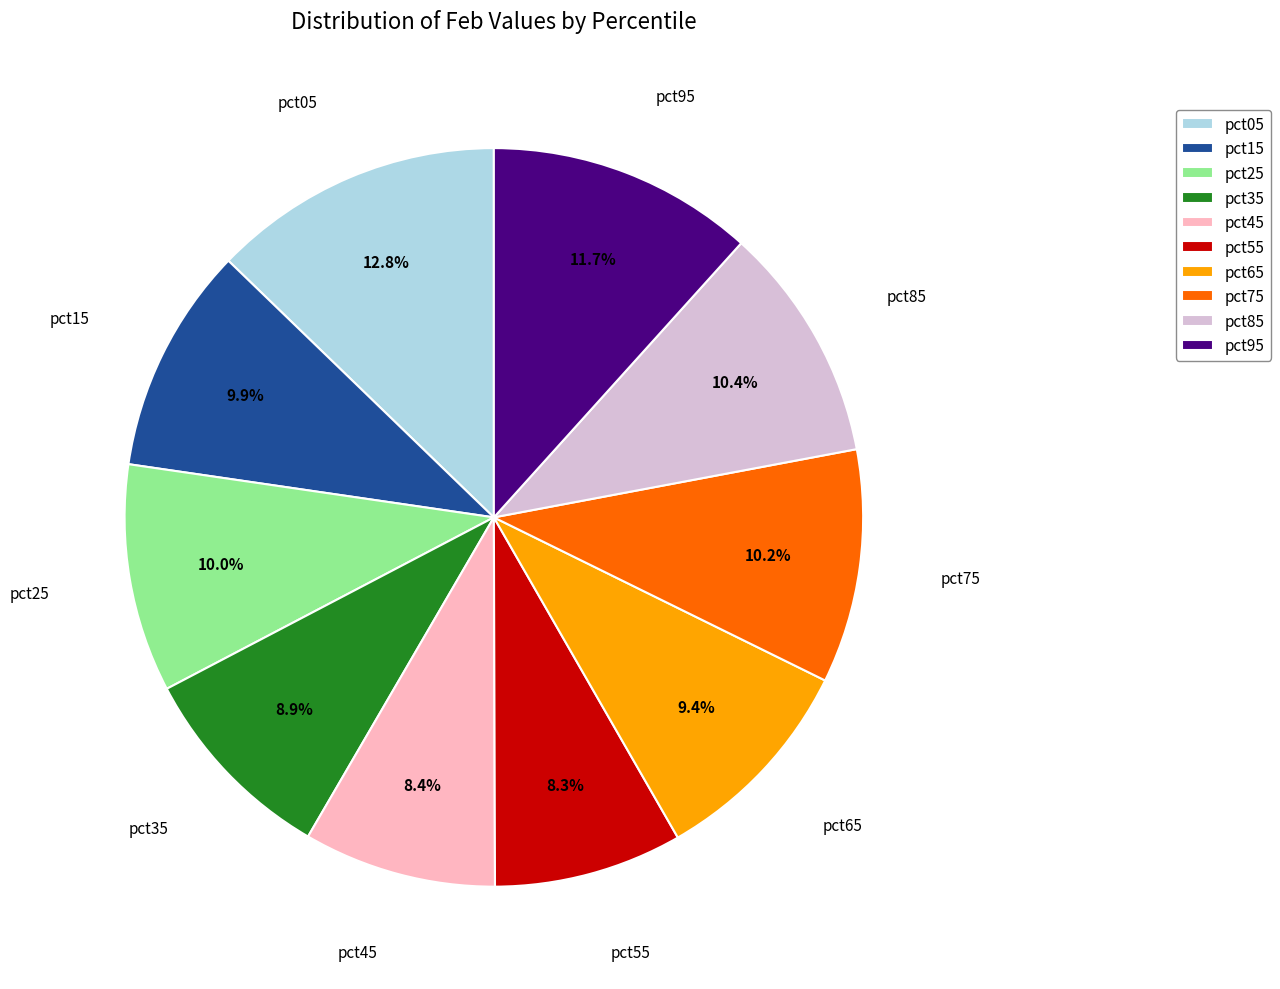

Does pct35 represent more than half of the total?

No